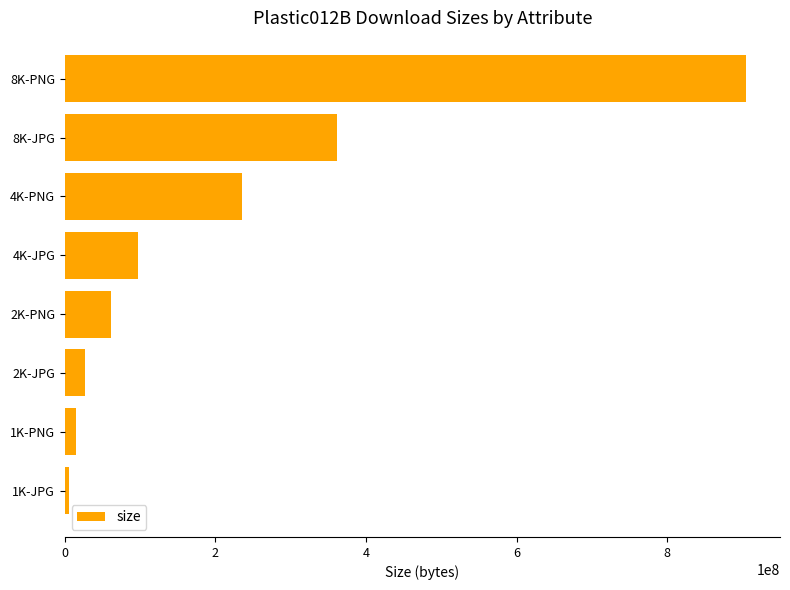

Approximately how many times larger is the value at 4K-PNG compared to 4K-JPG?

2.4